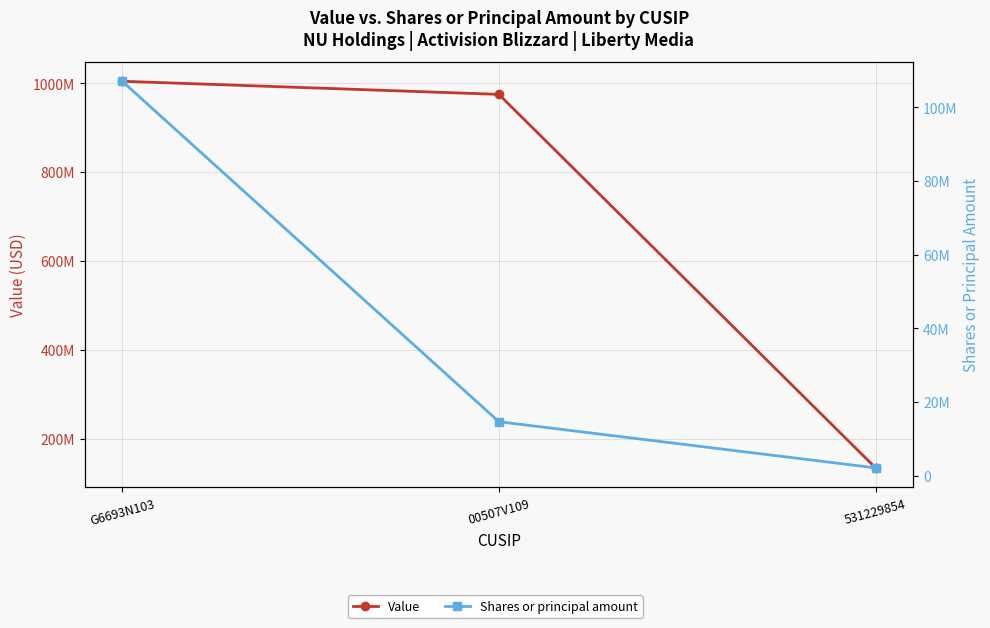

What is the value of the Value point at the 2nd from the left?

975205000